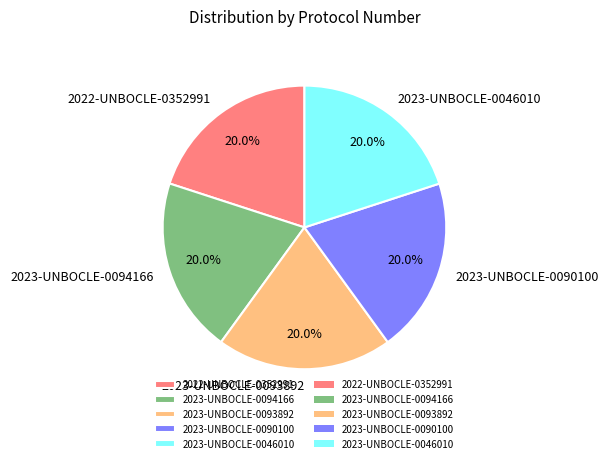

How much of the chart is everything except 2023-UNBOCLE-0046010?

80.0%